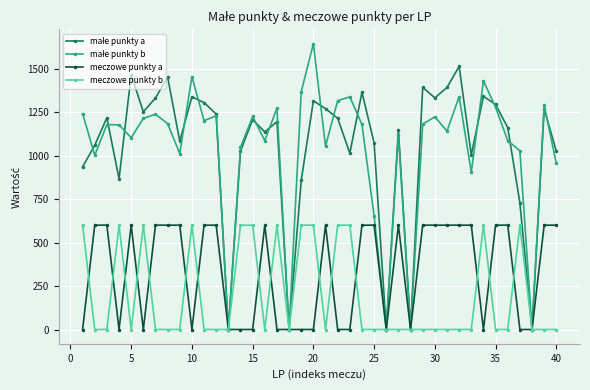

What is the sum of all meczowe punkty a values?

13200